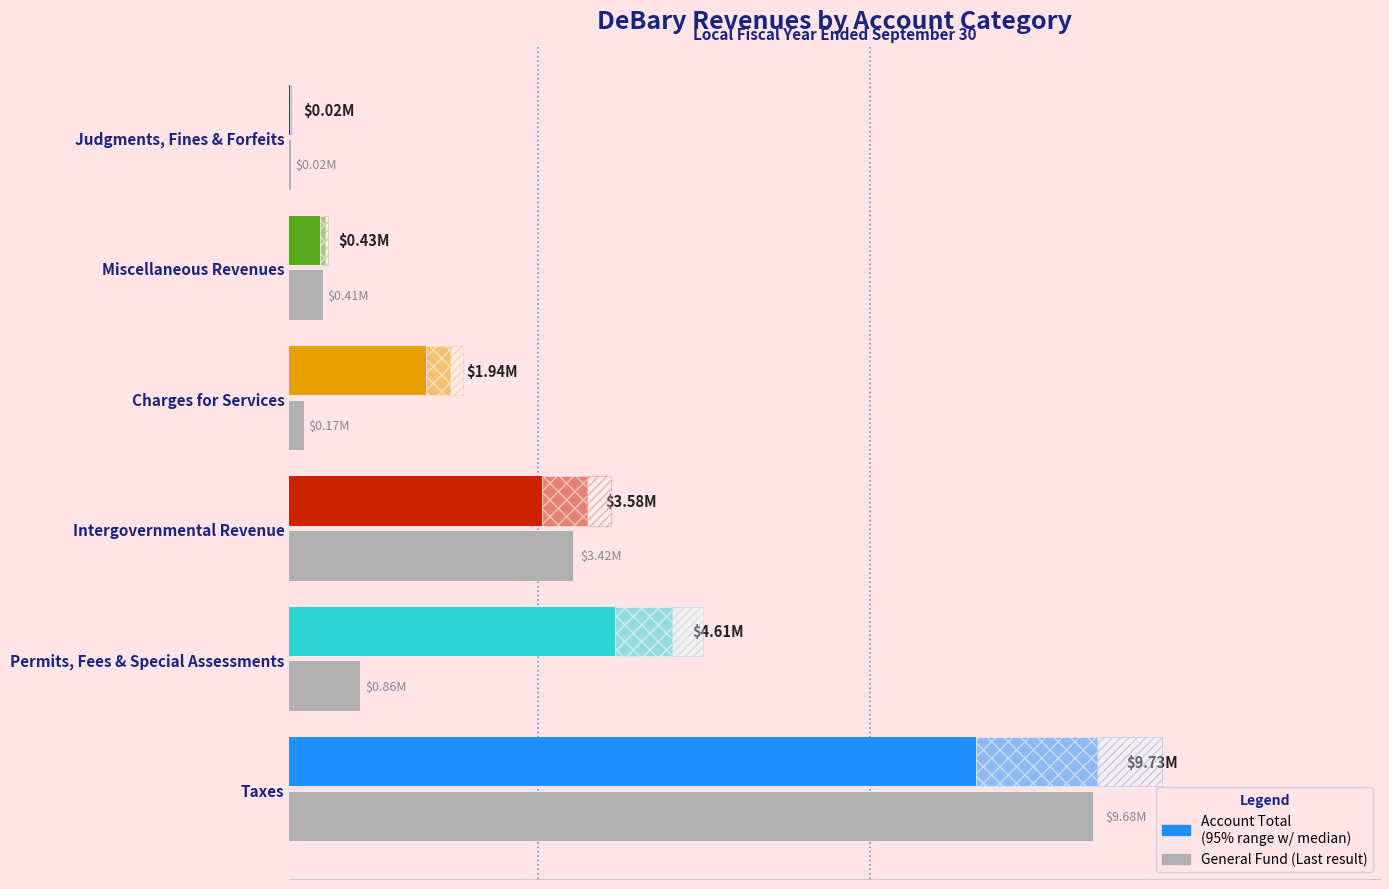

List the labels in order of value, largest first.

Taxes, Intergovernmental Revenue, Permits, Fees & Special Assessments, Miscellaneous Revenues, Charges for Services, Judgments, Fines & Forfeits